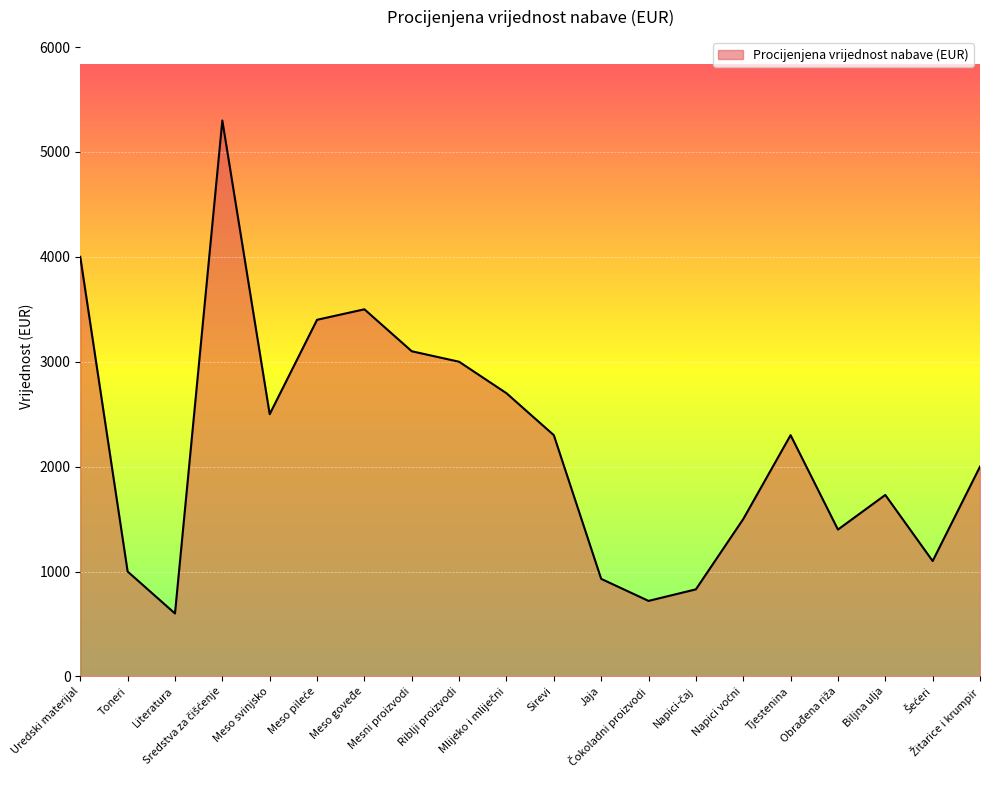

What is the greatest value displayed?

5300